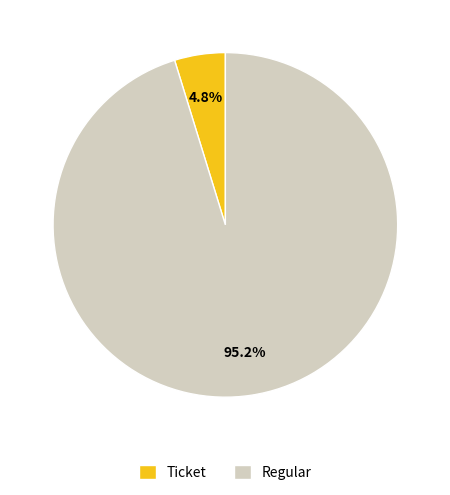

Which has a higher value, Regular or Ticket?

Regular